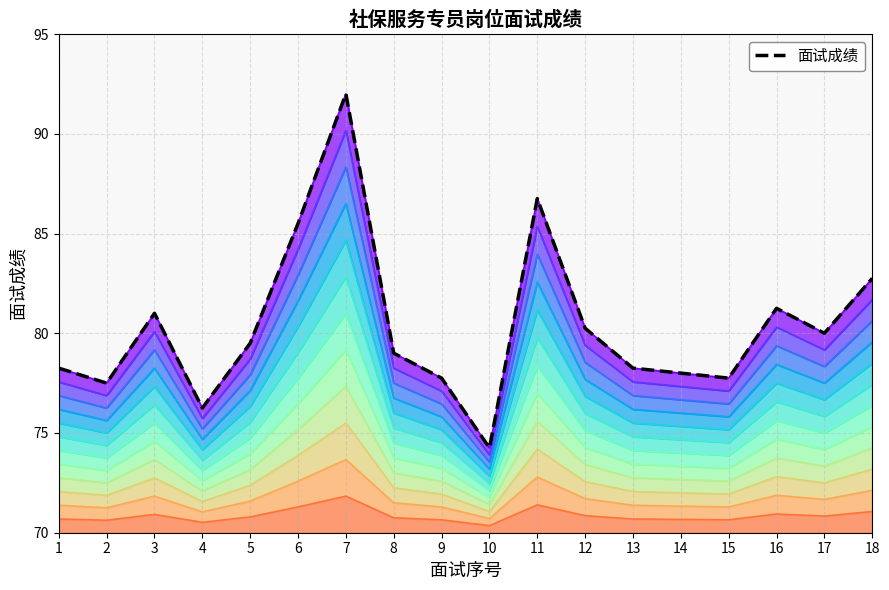

Which label corresponds to the largest value in the chart?

7